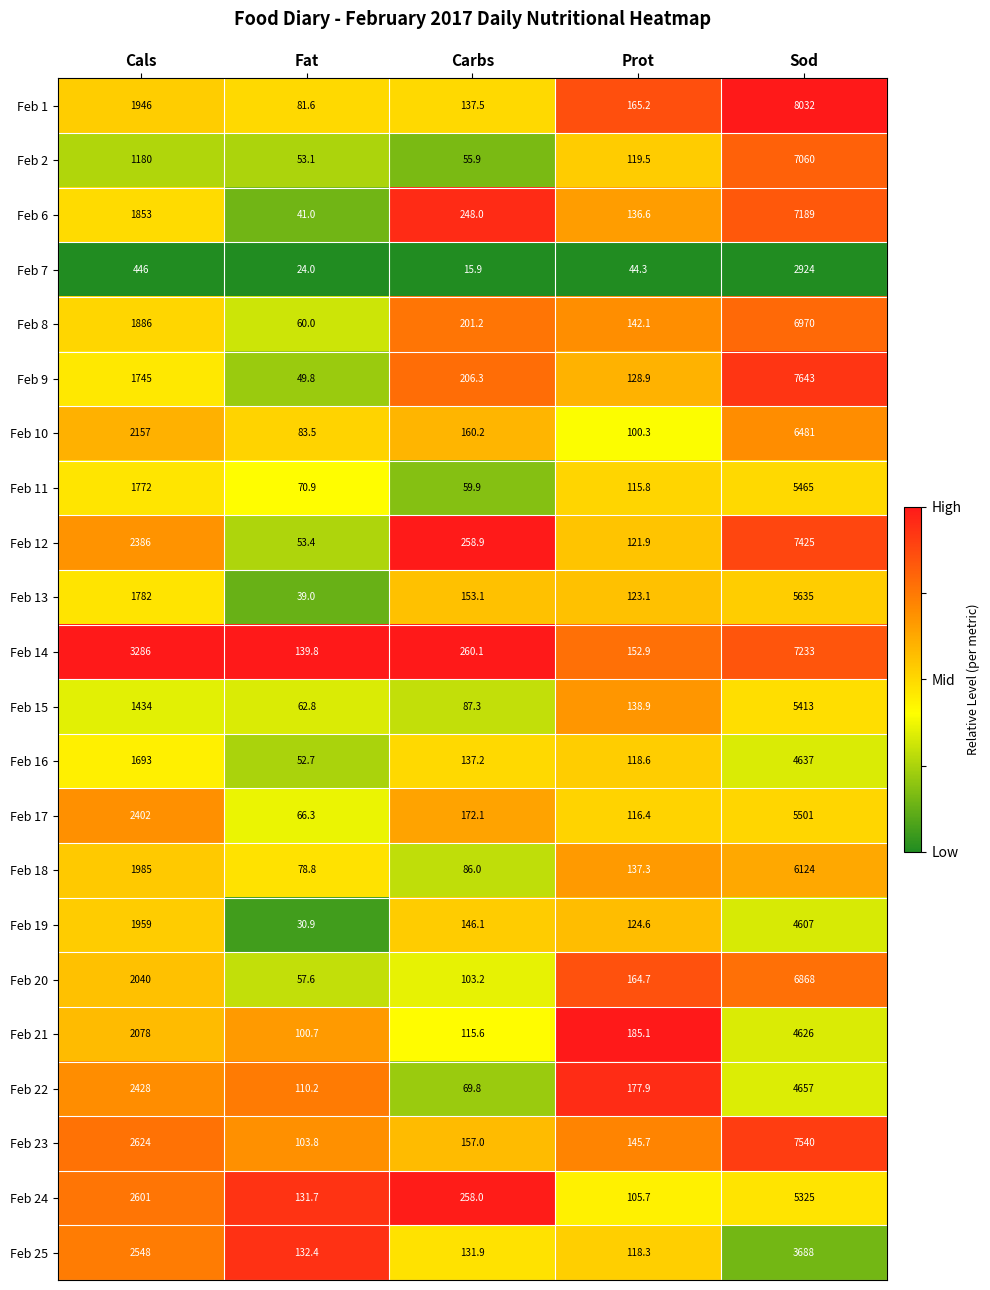

At which category is the sum across all series the highest?

Sod